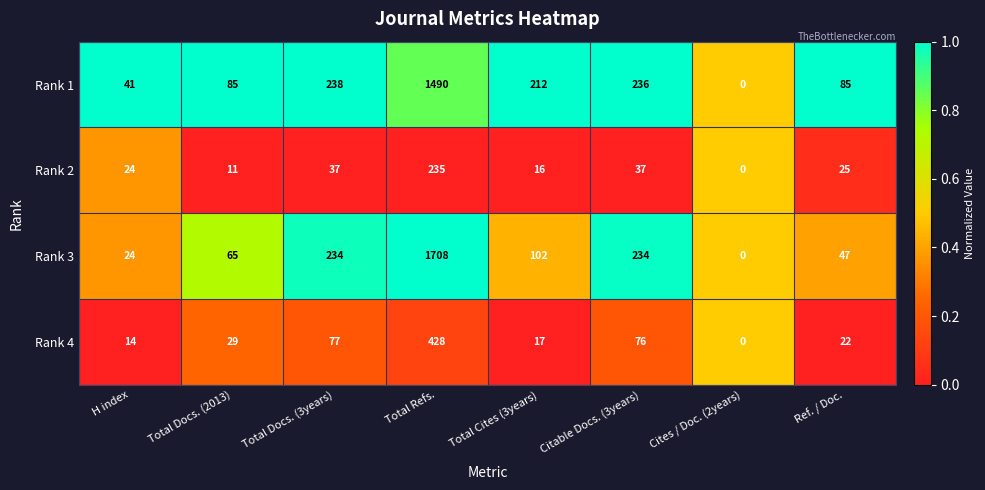

The value of Rank 4 at H index is 4. True or false?

False